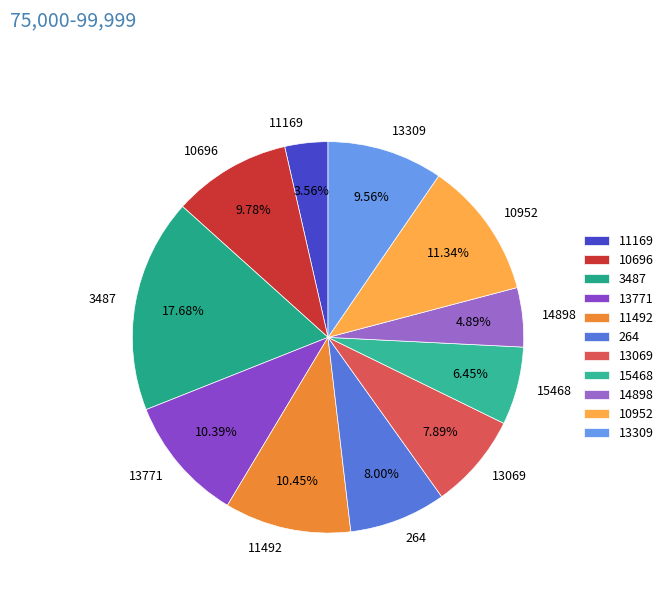

To the nearest percent, what percentage of the pie is 15468?

6%